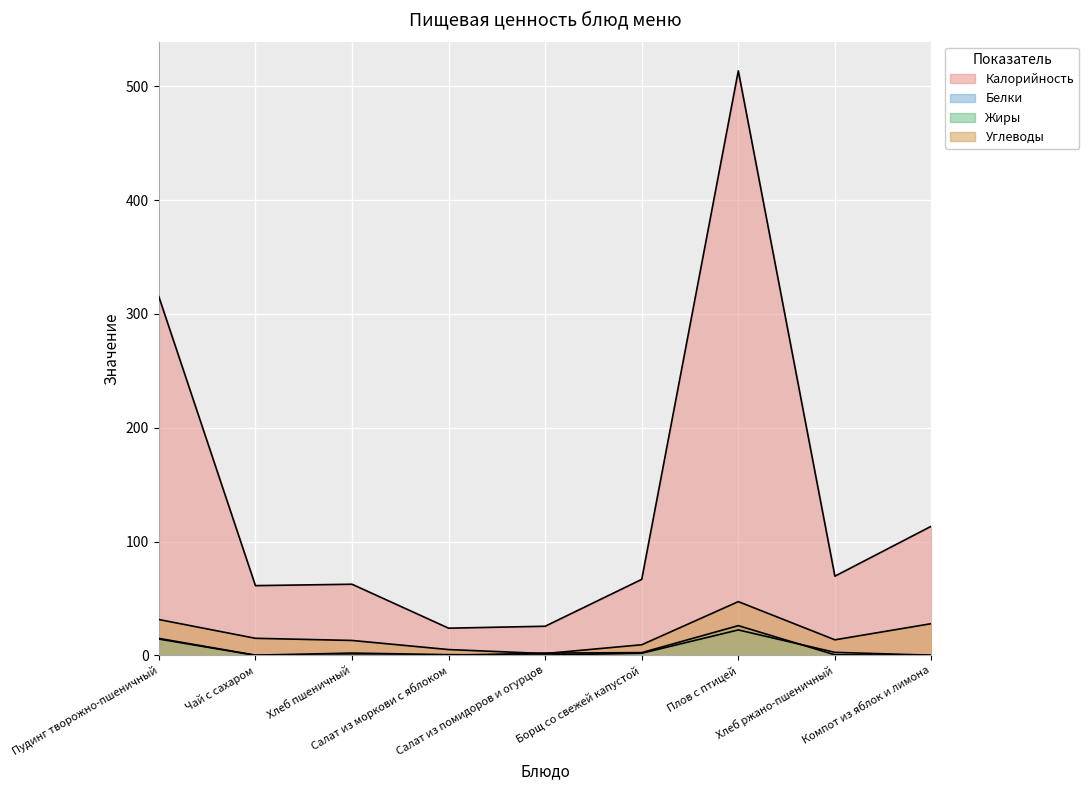

Which series changed the most between Чай с сахаром and Хлеб ржано-пшеничный?

Калорийность